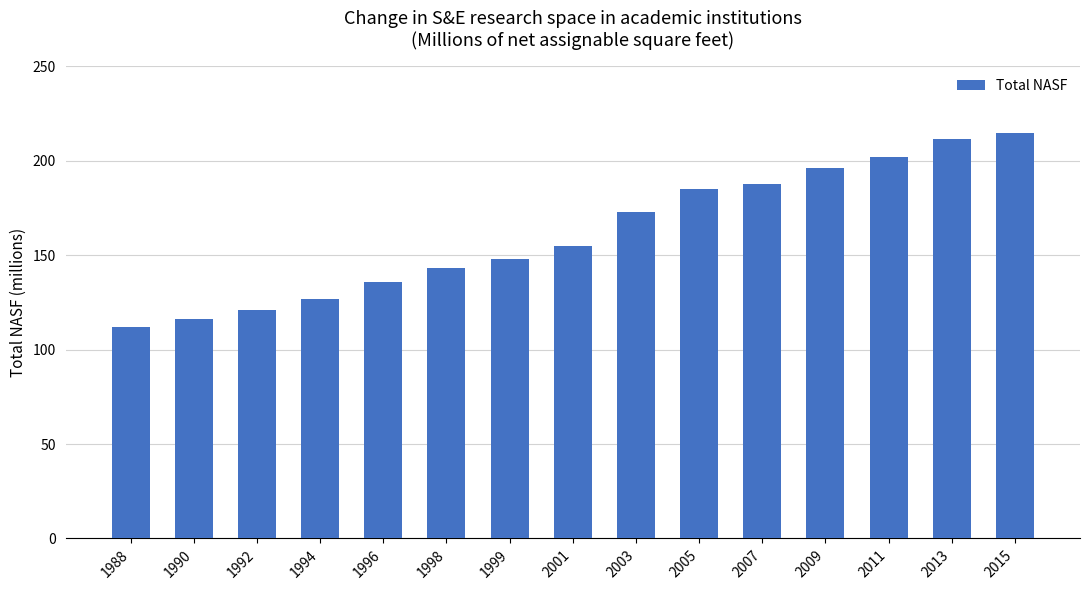

At which label is the value closest to 163?

2001